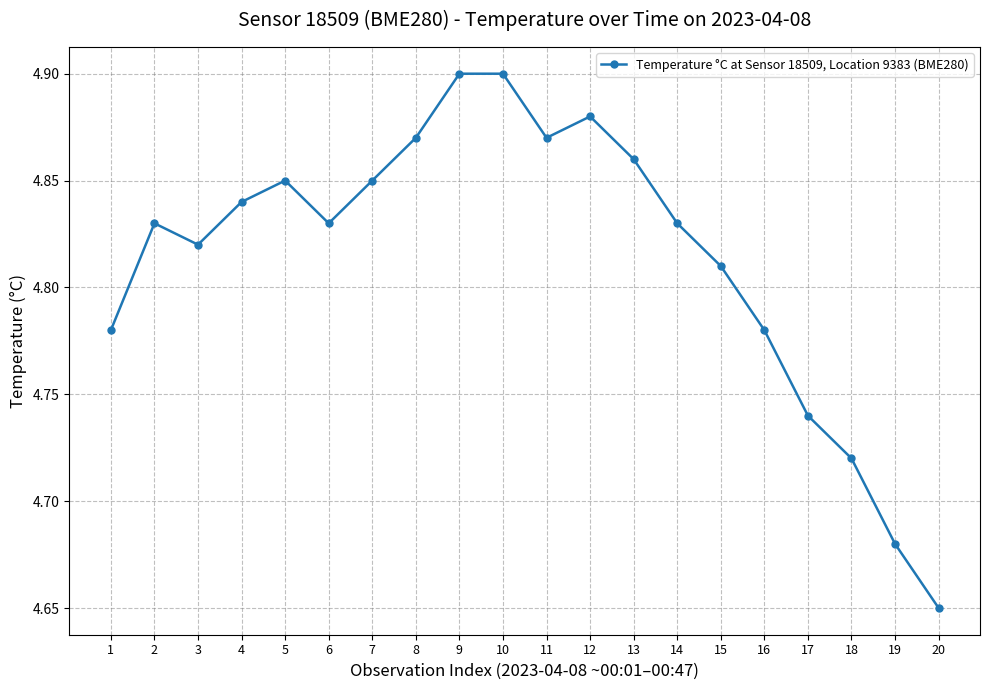

What is the difference between the maximum and second lowest values?

0.2